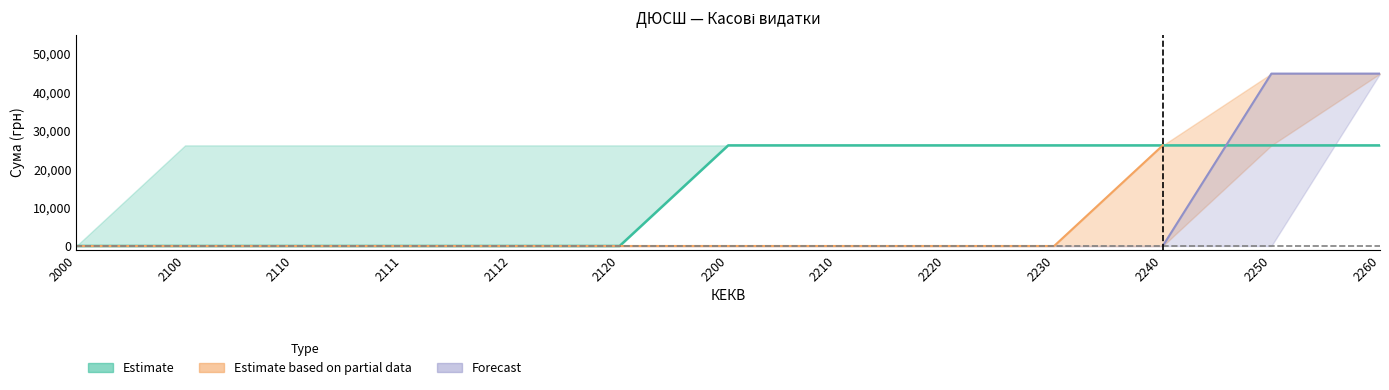

Which label corresponds to the smallest value in the chart?

2000